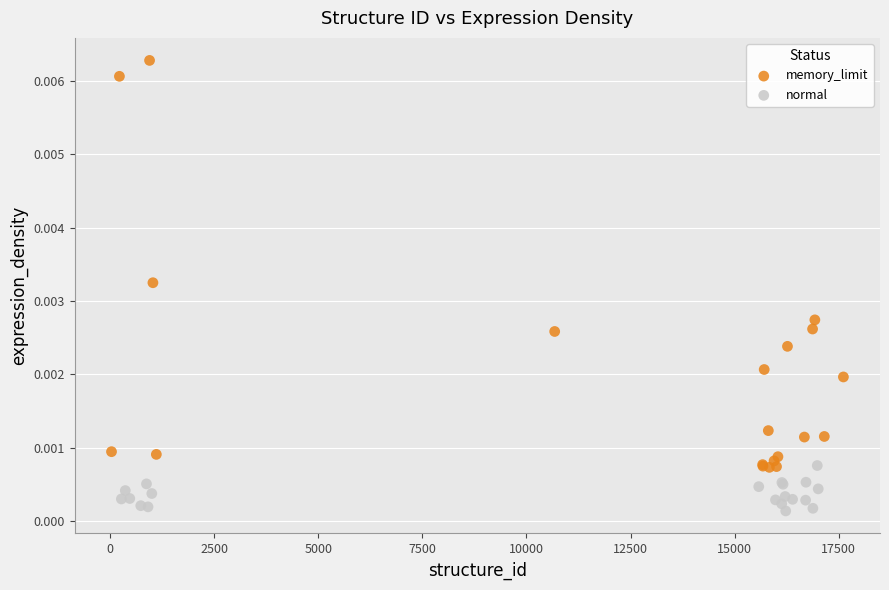

Which series reaches the maximum Y coordinate?

memory_limit